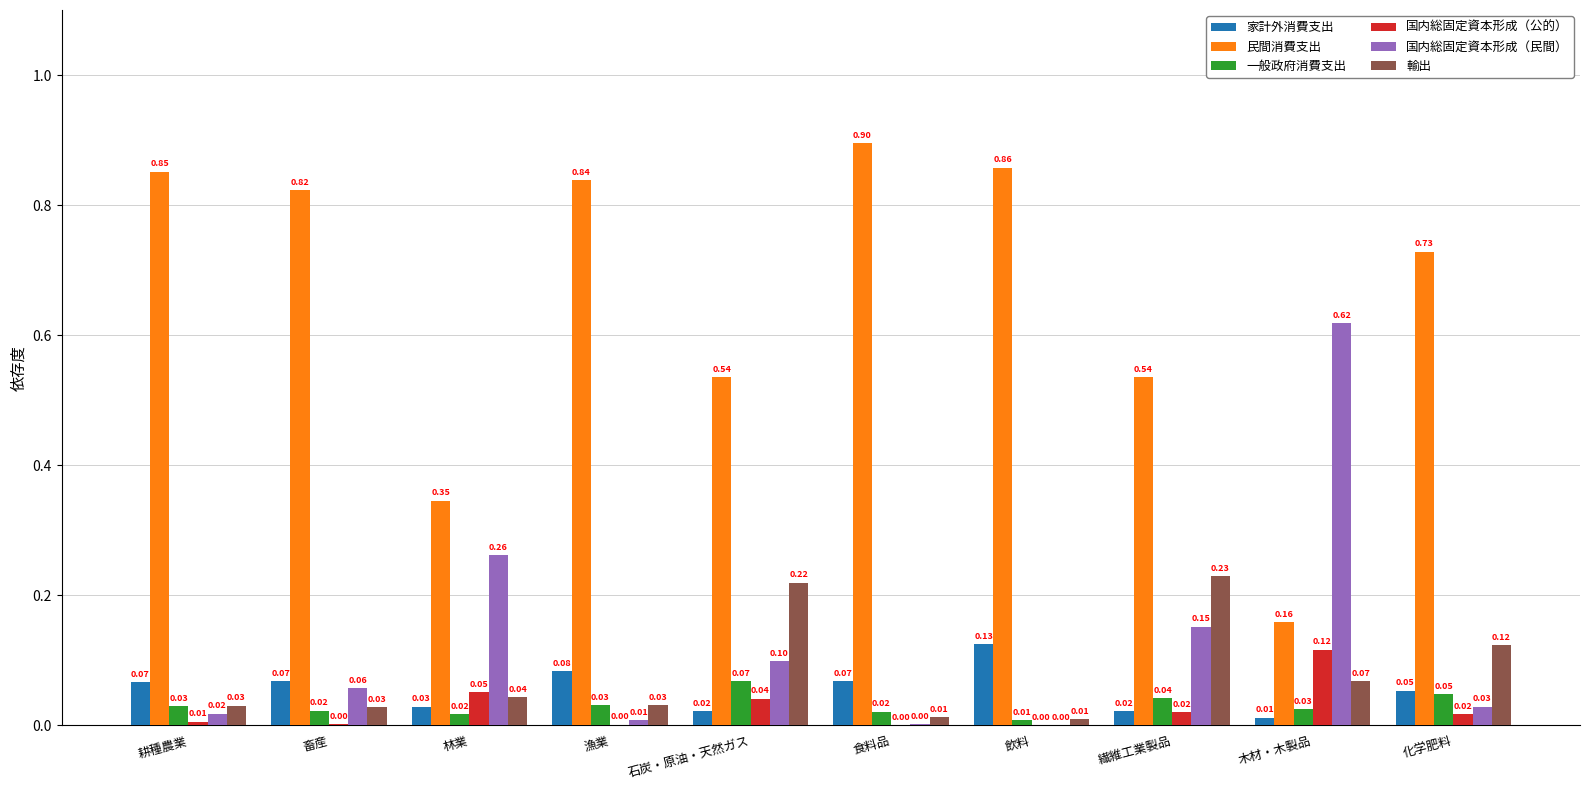

Which series has the largest total across all categories?

民間消費支出